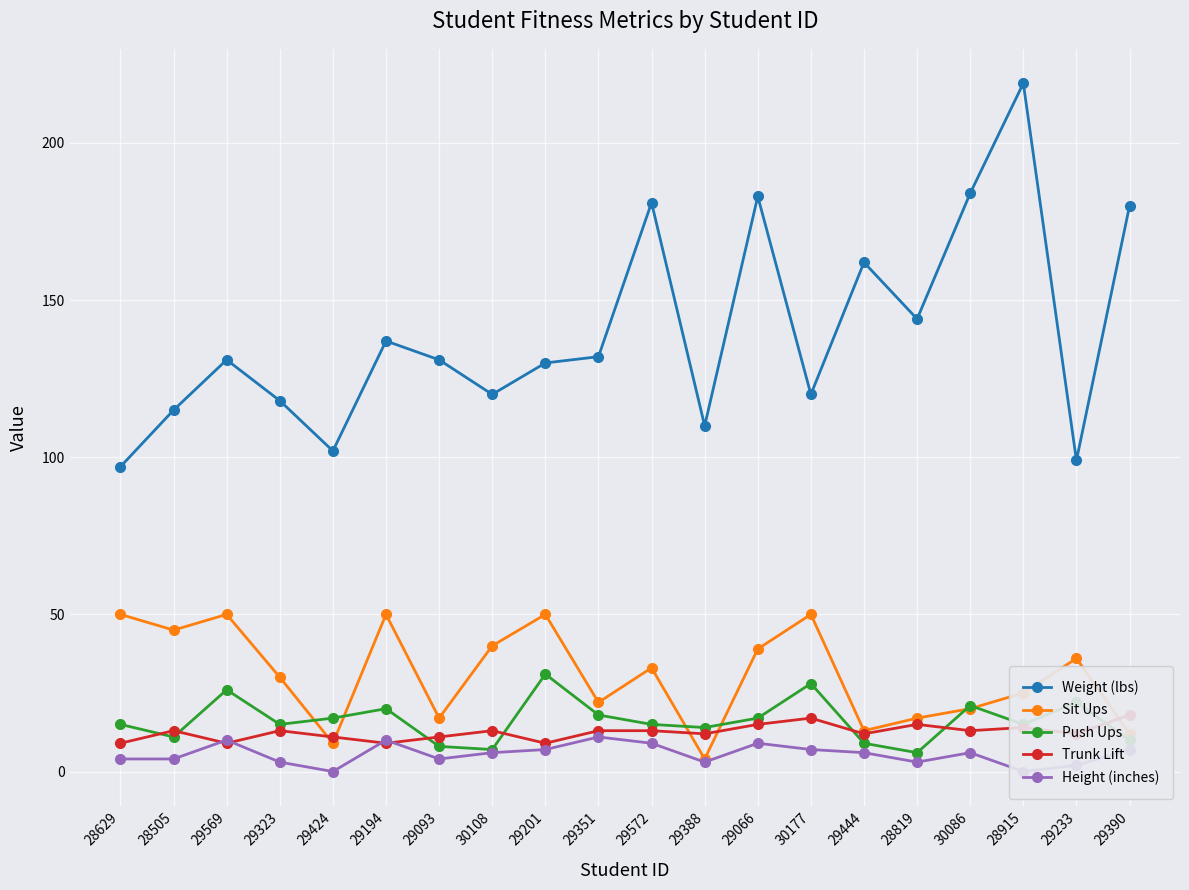

What is the difference between the maximum and second lowest values in the Sit Ups series?

41